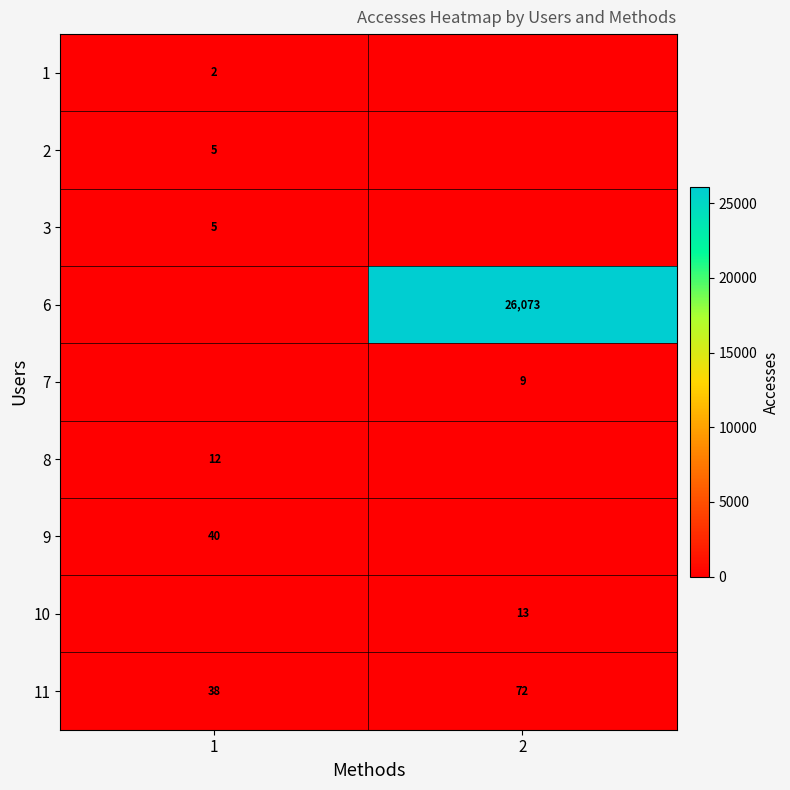

Is it true that 1 equals 2 at 1?

True